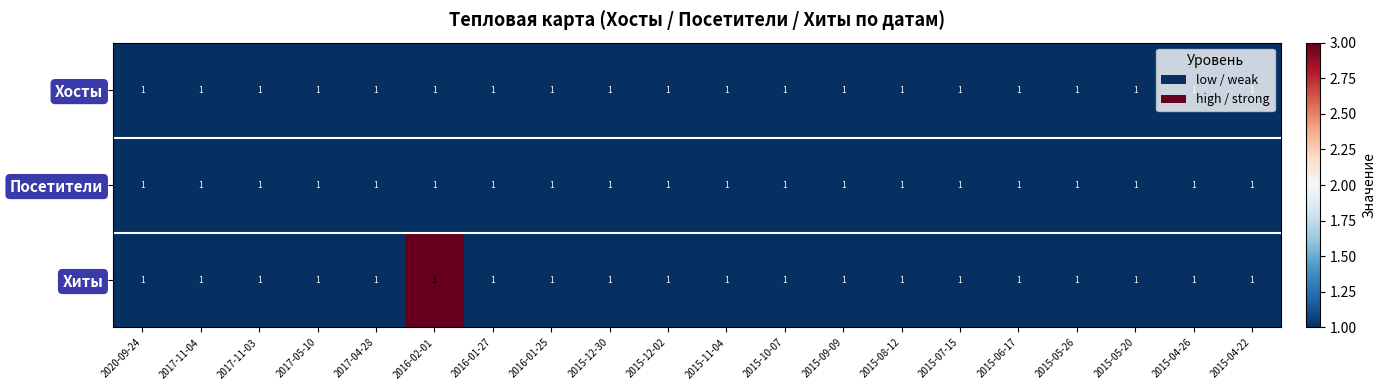

The value of Хосты at 2016-01-27 is 1. True or false?

True